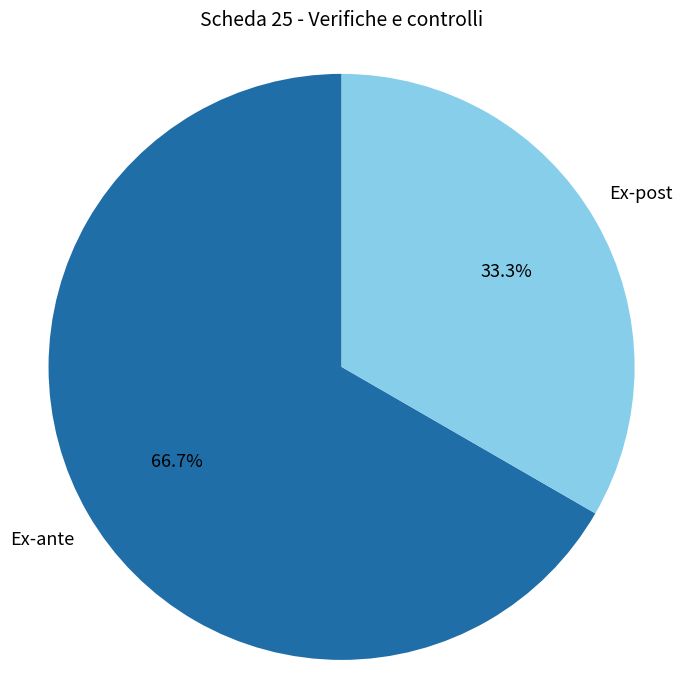

Which category has the smallest portion of the pie?

Ex-post